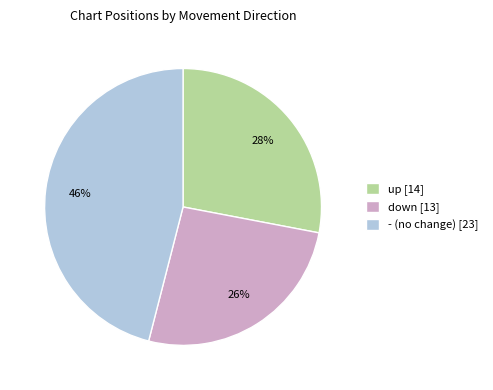

Is there any slice that represents more than half of the pie?

No